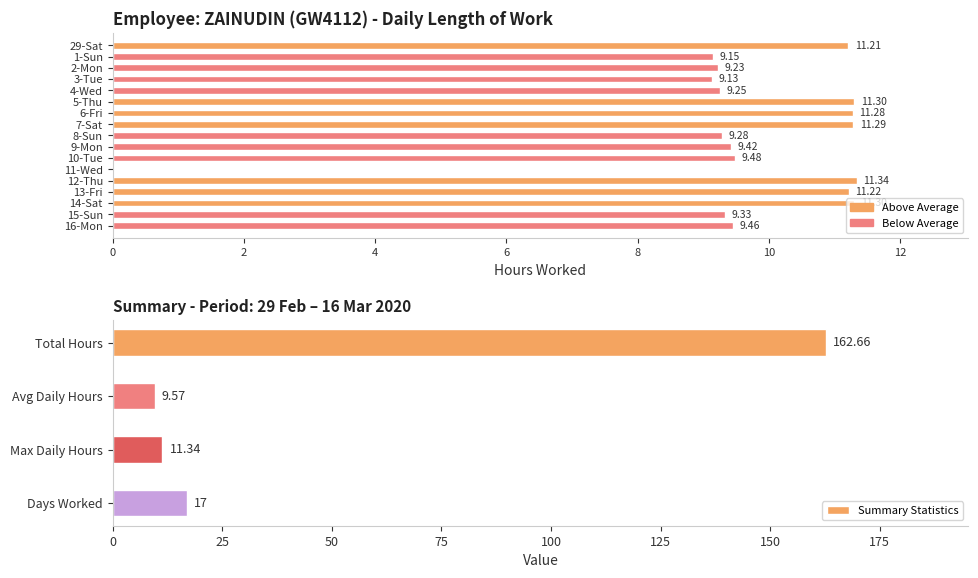

Rank the categories by value from lowest to highest.

11-Wed, 3-Tue, 1-Sun, 2-Mon, 4-Wed, 8-Sun, 15-Sun, 9-Mon, 16-Mon, 10-Tue, 29-Sat, 13-Fri, 6-Fri, 7-Sat, 5-Thu, 14-Sat, 12-Thu